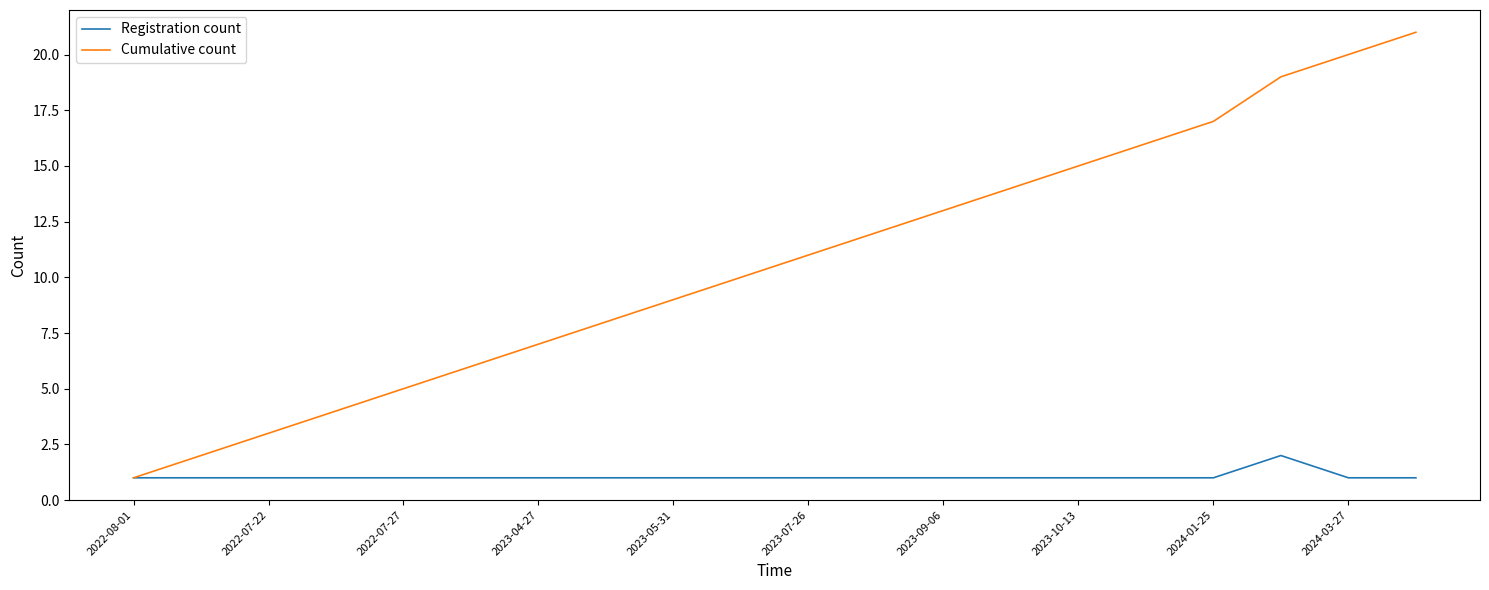

What is the average value of the Cumulative count series?

11